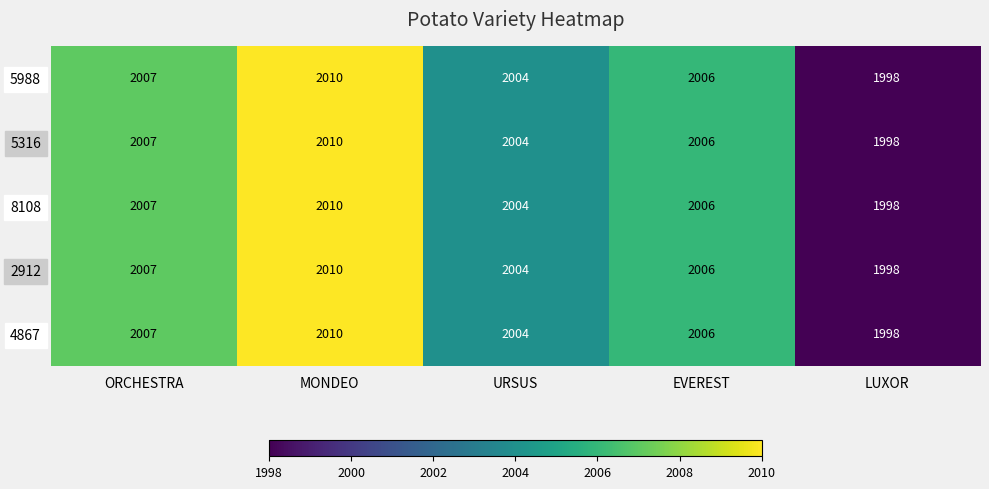

What is the maximum value for 5316?

2010